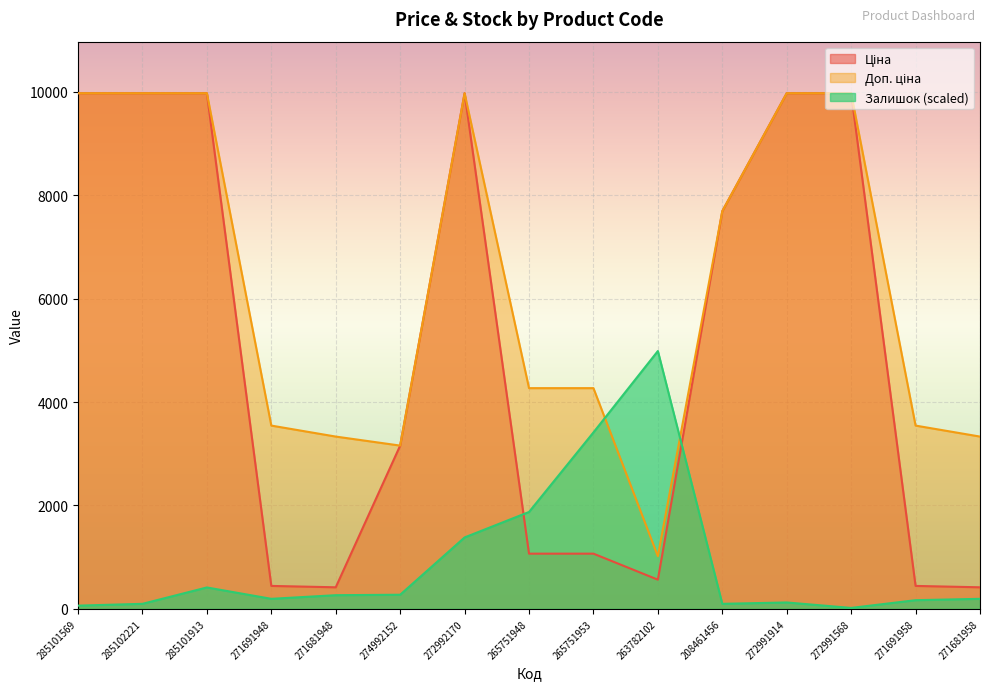

Rank the series by their average value, from lowest to highest.

Залишок, Ціна, Доп. ціна